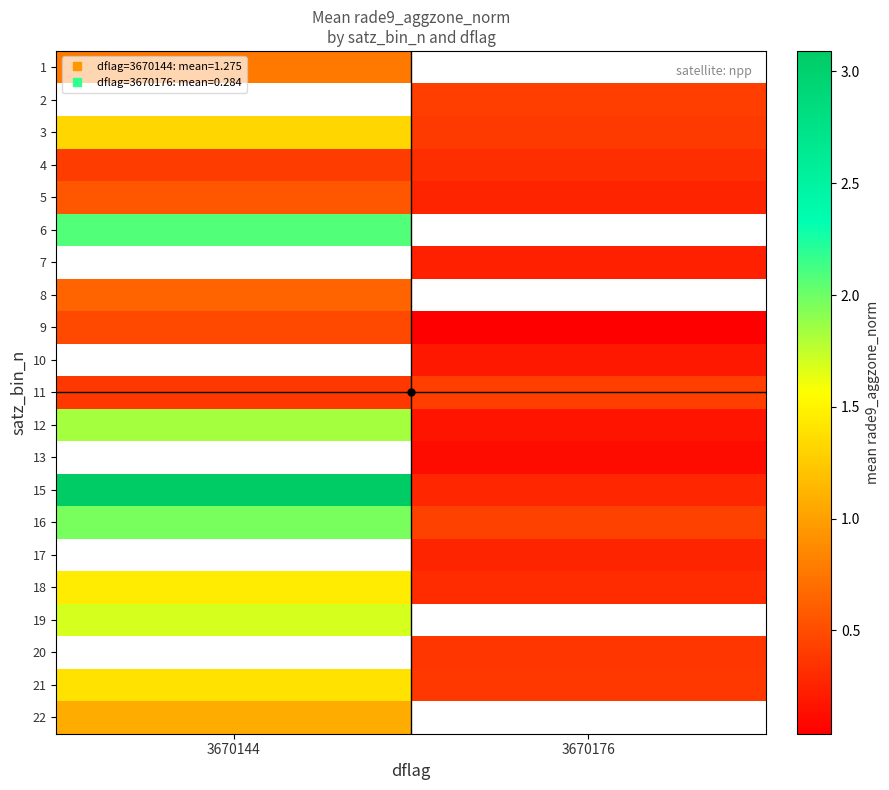

List the series in order of their peak value, highest first.

2, 7, 10, 13, 15, 6, 16, 12, 3, 1, 8, 9, 11, 17, 19, 18, 5, 4, 20, 21, 22